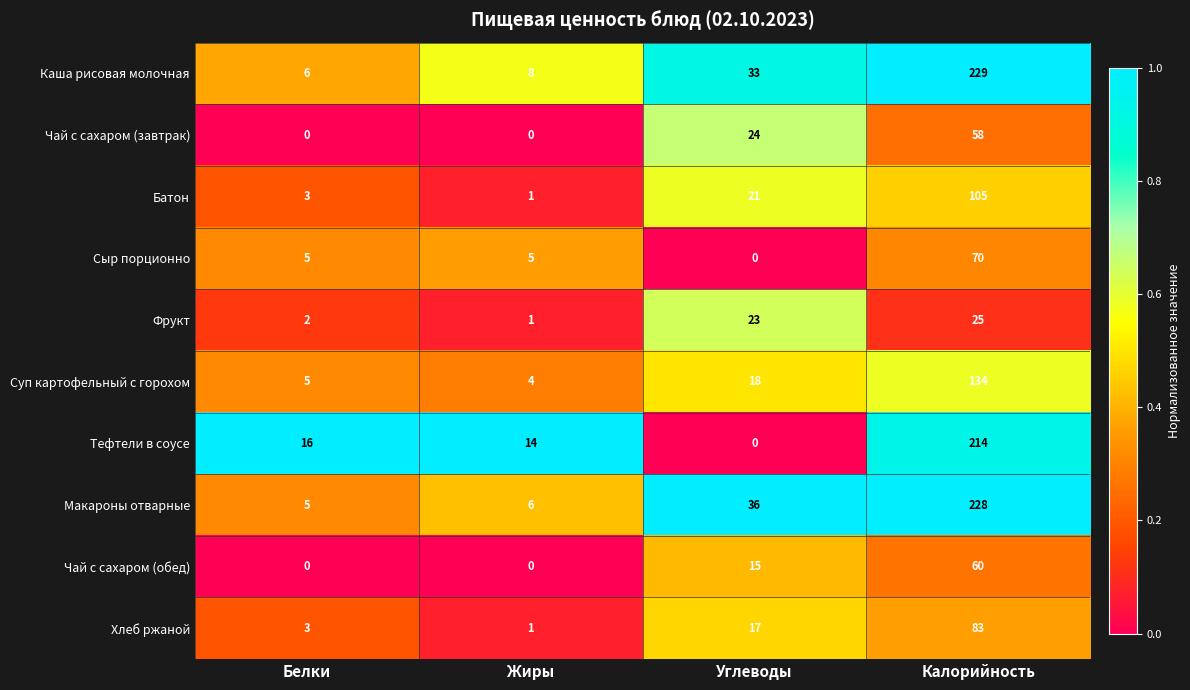

How many data points does each series have?

4